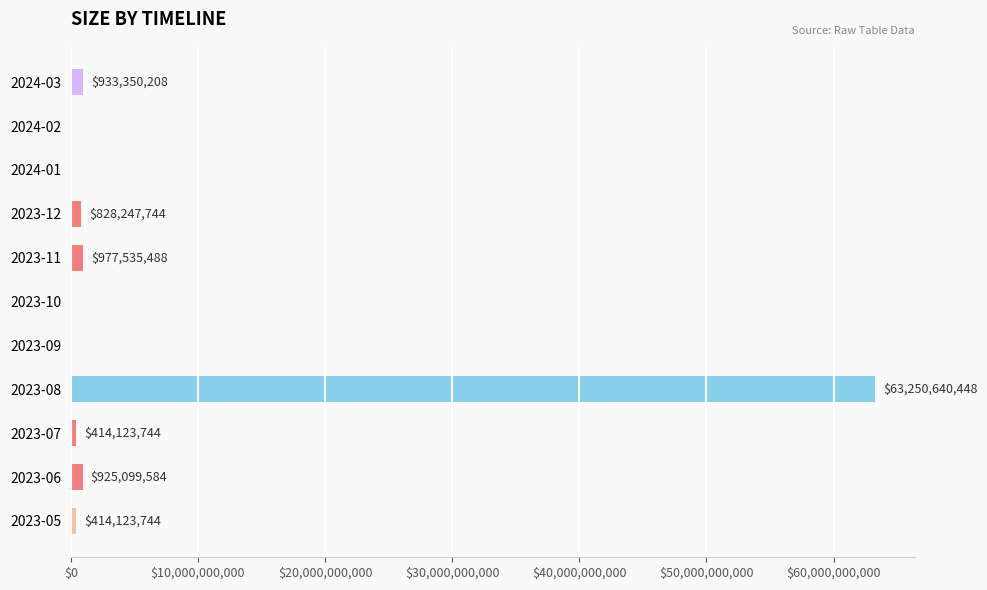

Reading top to bottom, what are all the values shown in this chart?

2024-03=933350208	2024-02=0	2024-01=0	2023-12=828247744	2023-11=977535488	2023-10=0	2023-09=0	2023-08=63250640448	2023-07=414123744	2023-06=925099584	2023-05=414123744